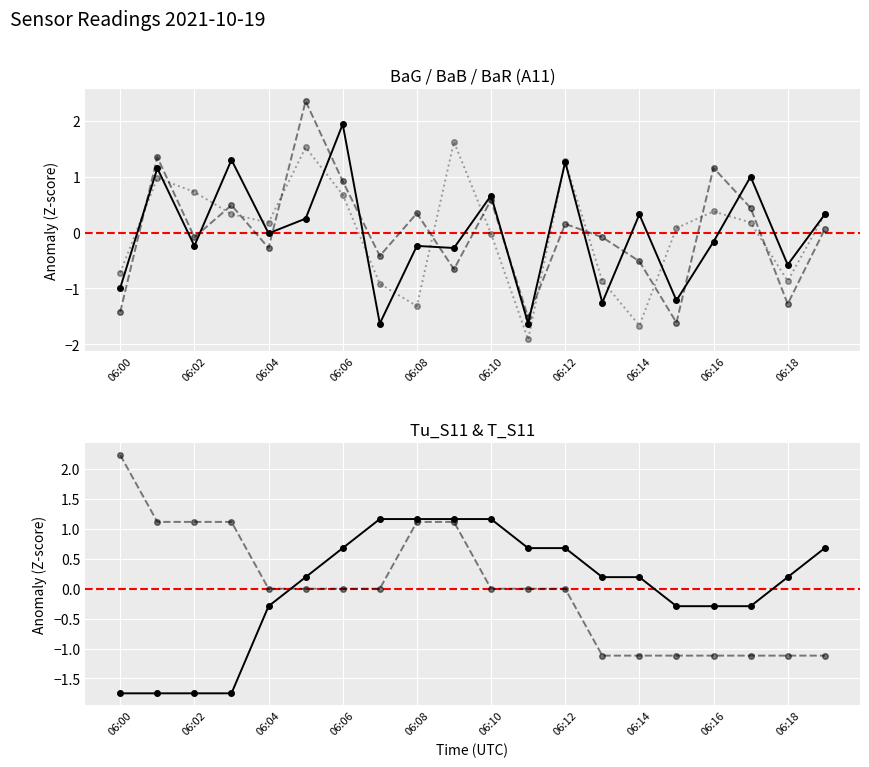

List the series in order of their peak value, lowest first.

Tu_S11, BaR_A11, BaG_A11, T_S11, BaB_A11